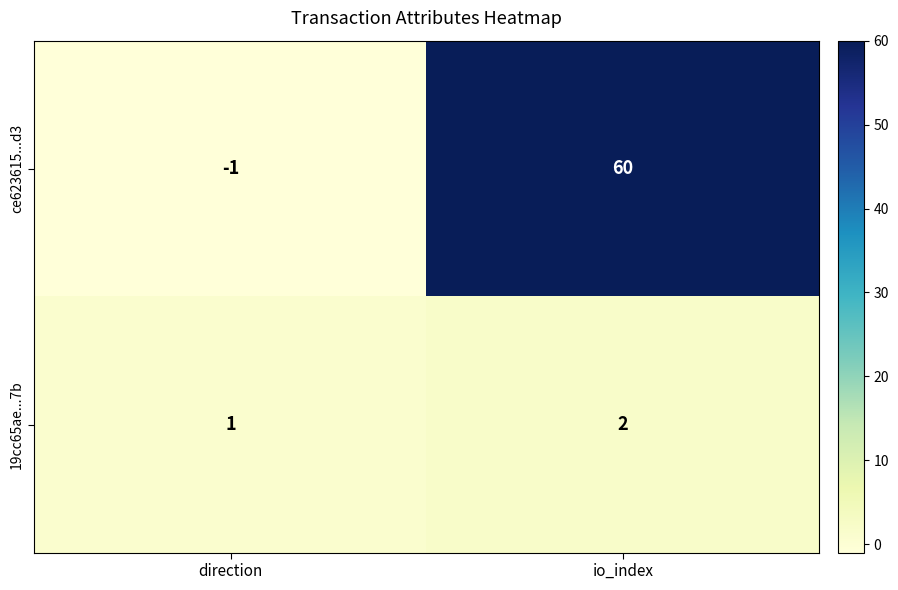

What is the sum of all 19cc65ae...7b values?

3